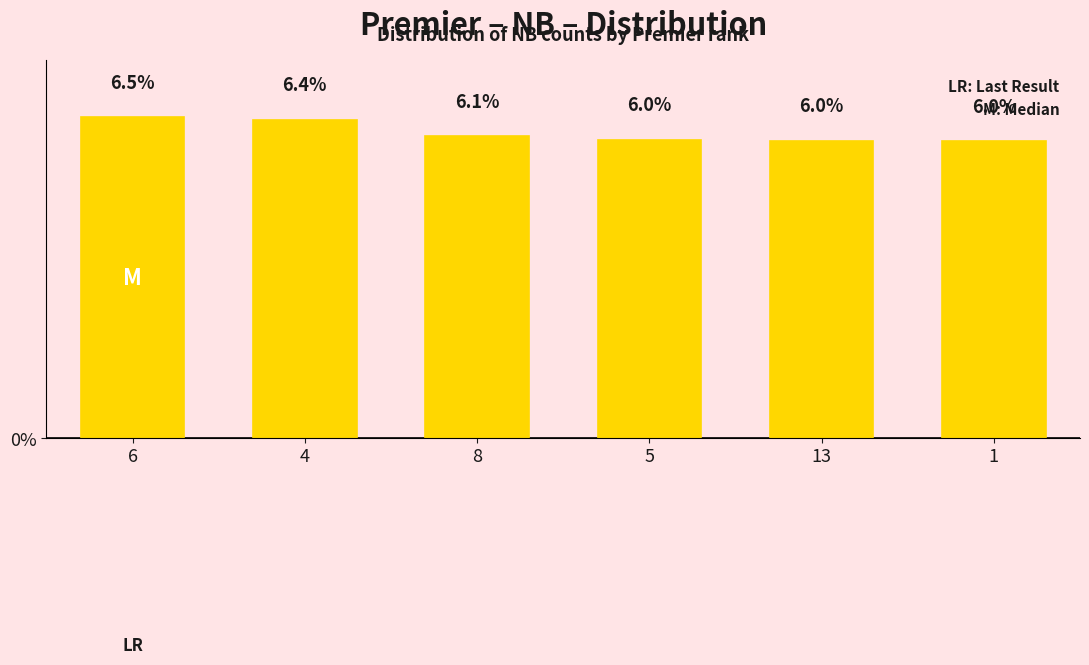

What is the difference between the maximum and minimum values?

0.5